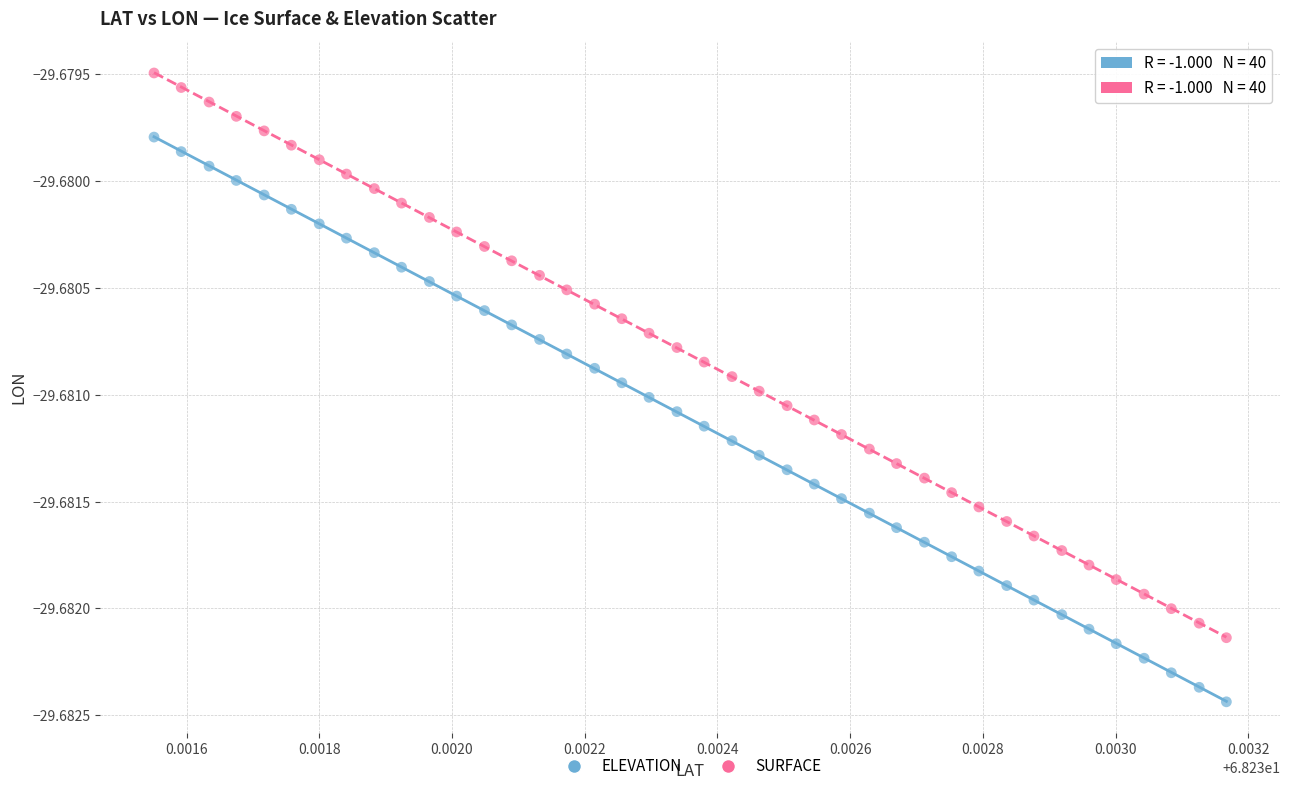

Which series contains the lowest Y value?

ELEVATION